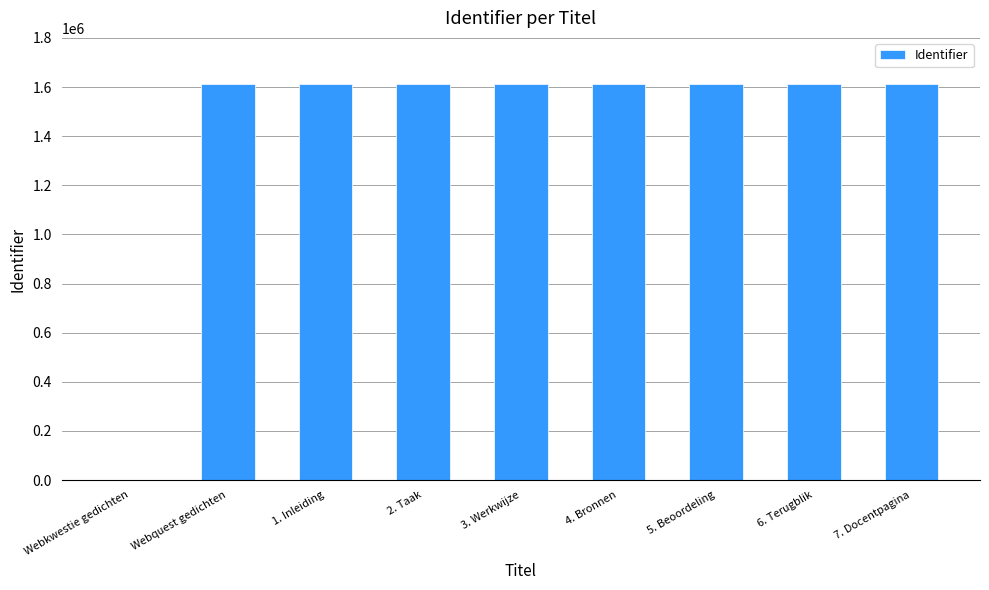

How many series are shown in this chart?

1